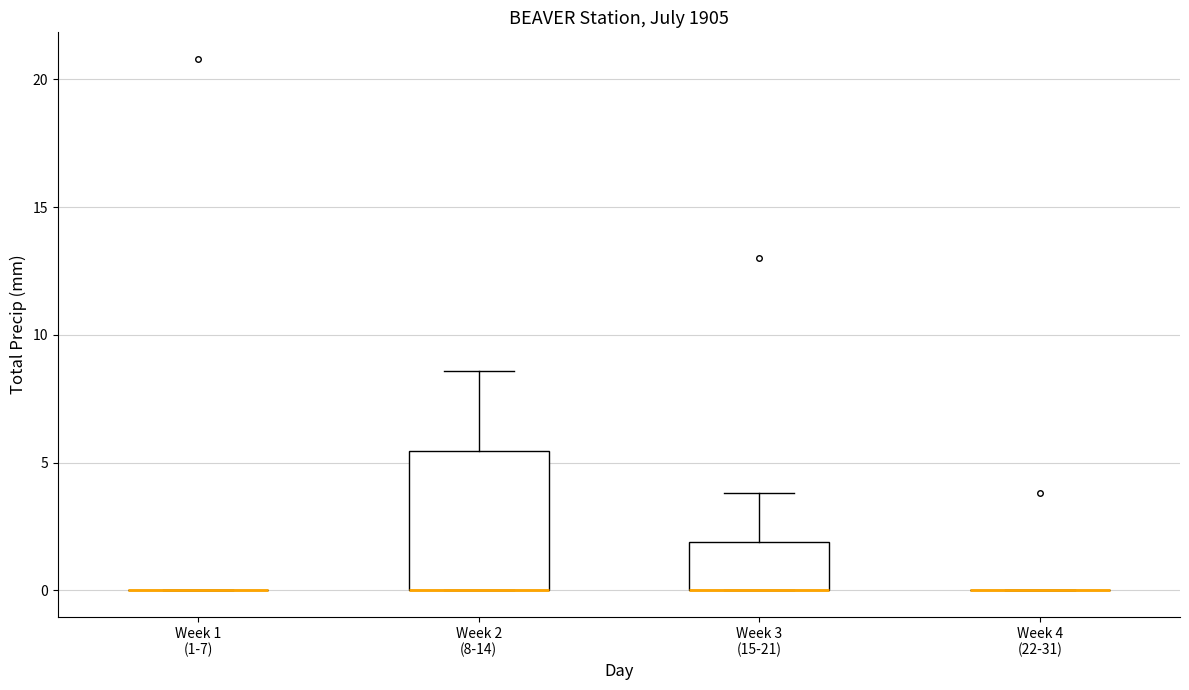

Reading left to right, transcribe this box plot: for each box, give where its median line is, the range the box spans, and where its two whiskers end, as read against the y-axis. The values are not printed on the chart, so give them approximately, as read against the axis.

Week 1 (1-7): box collapsed to a line at 0.0, whiskers 0.0 to 0.0
Week 2 (8-14): median 0.0 (drawn on the box's lower edge), box 0.0 to 5.5, whiskers 0.0 to 8.5
Week 3 (15-21): median 0.0 (drawn on the box's lower edge), box 0.0 to 2.0, whiskers 0.0 to 4.0
Week 4 (22-31): box collapsed to a line at 0.0, whiskers 0.0 to 0.0